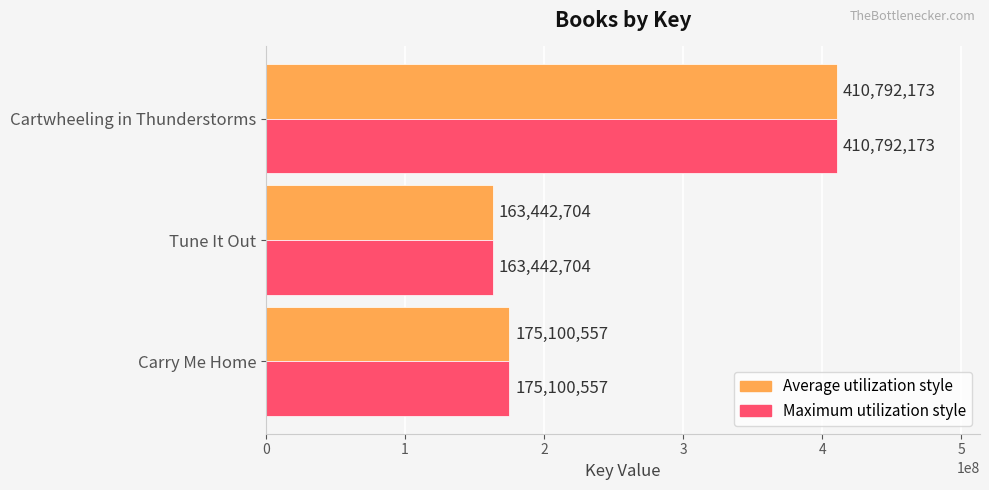

What is the maximum value shown in the chart?

410792173